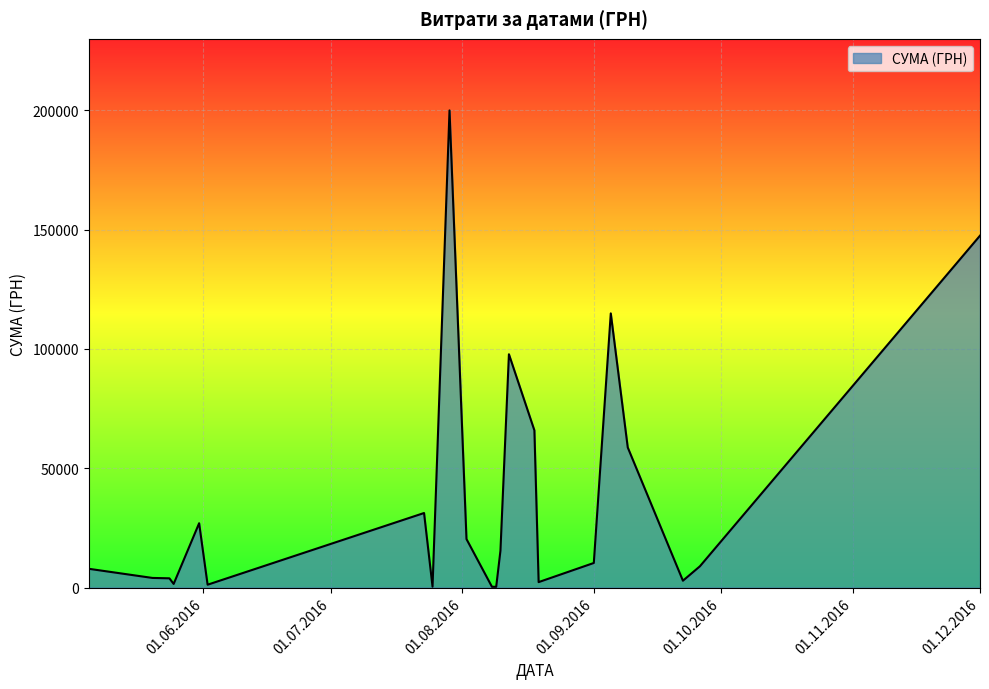

What is the sum of all values?

822185.7